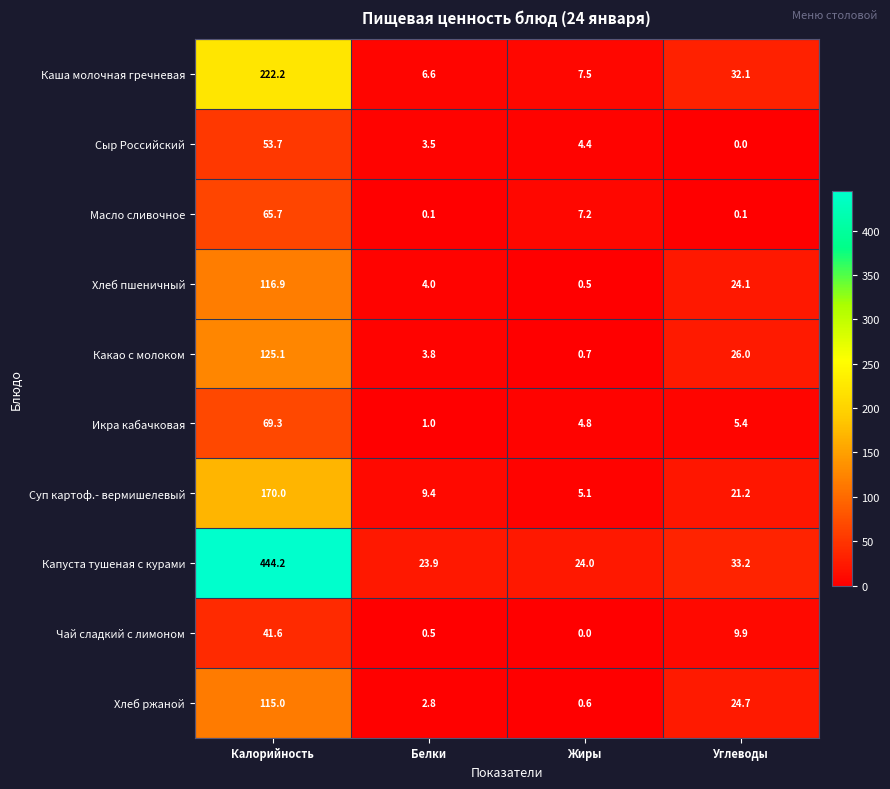

Where is Какао с молоком nearest to the value 62?

Углеводы